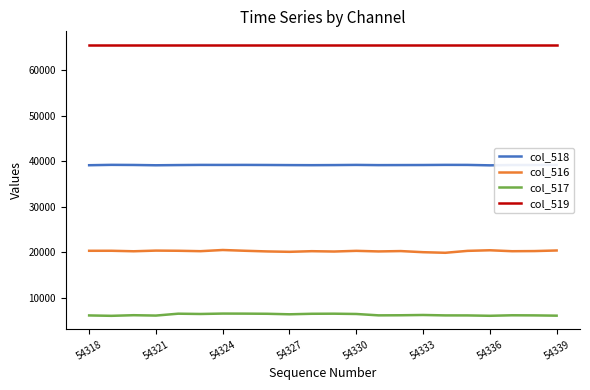

At how many categories does at least one series exceed 35731?

22